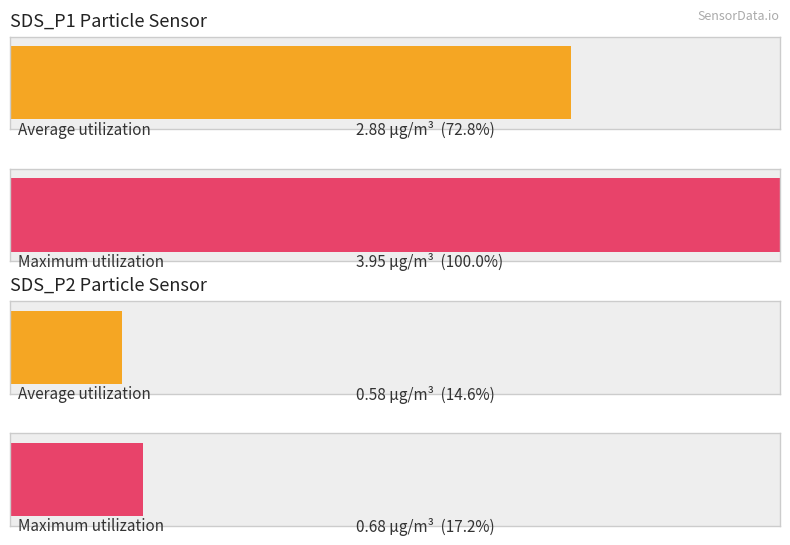

Rank the series by their maximum value, from lowest to highest.

SDS_P2, SDS_P1